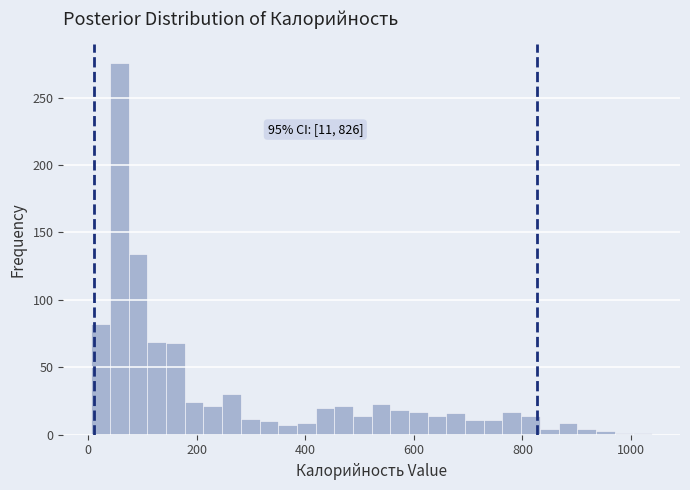

Read against the x-axis, roughly where is the centre of the tallest bar?

60